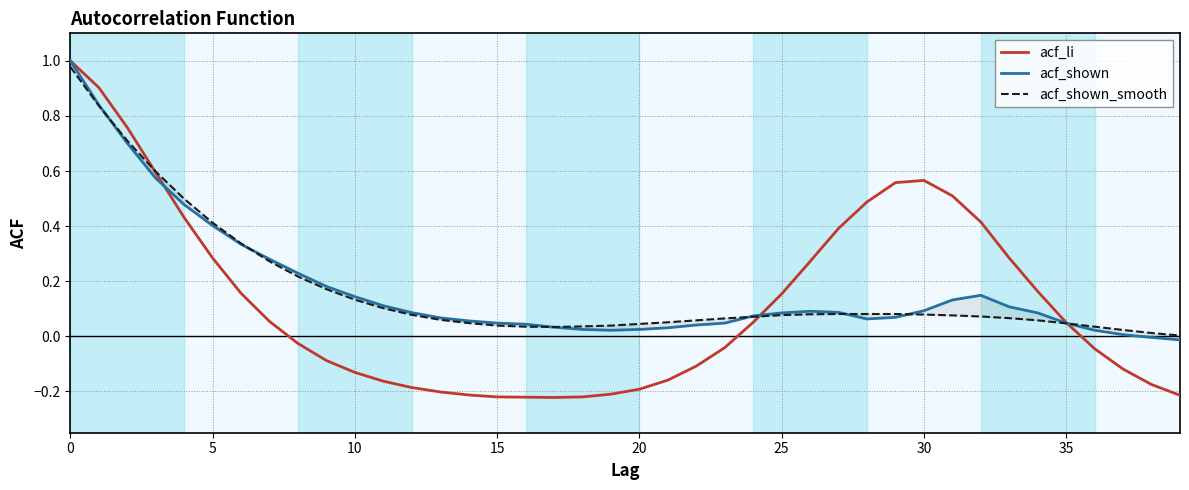

Is this an area chart (filled region under the line)?

No